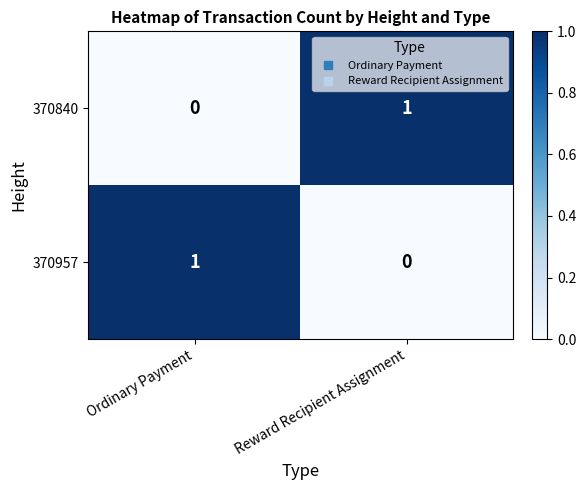

What is the spread (max minus min) of values at Ordinary Payment?

1